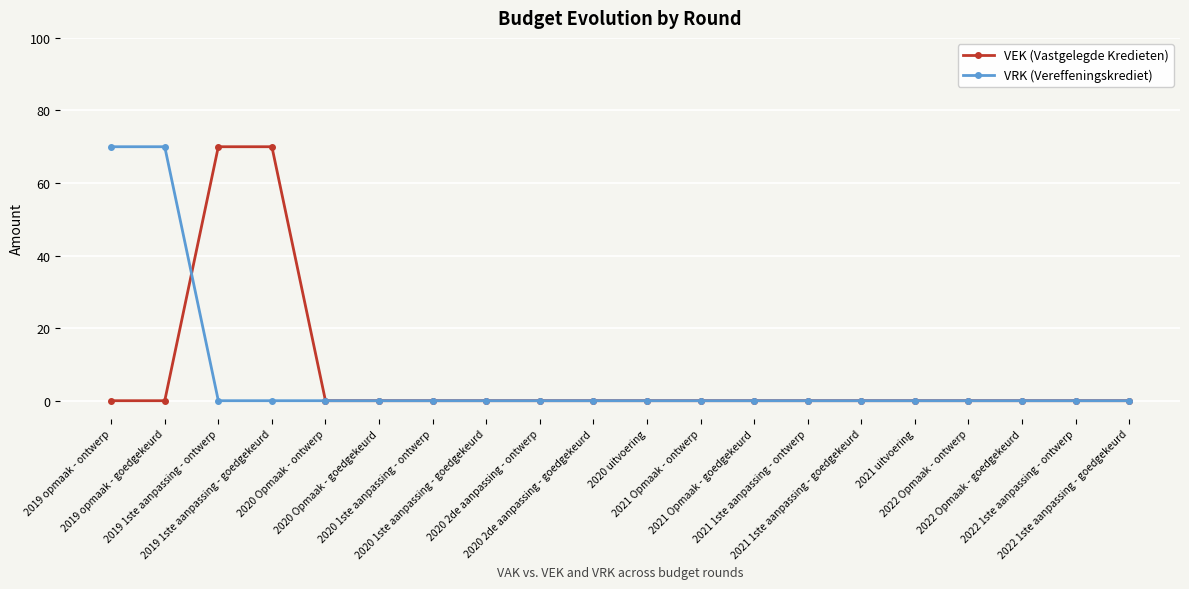

What is the greatest value displayed?

70